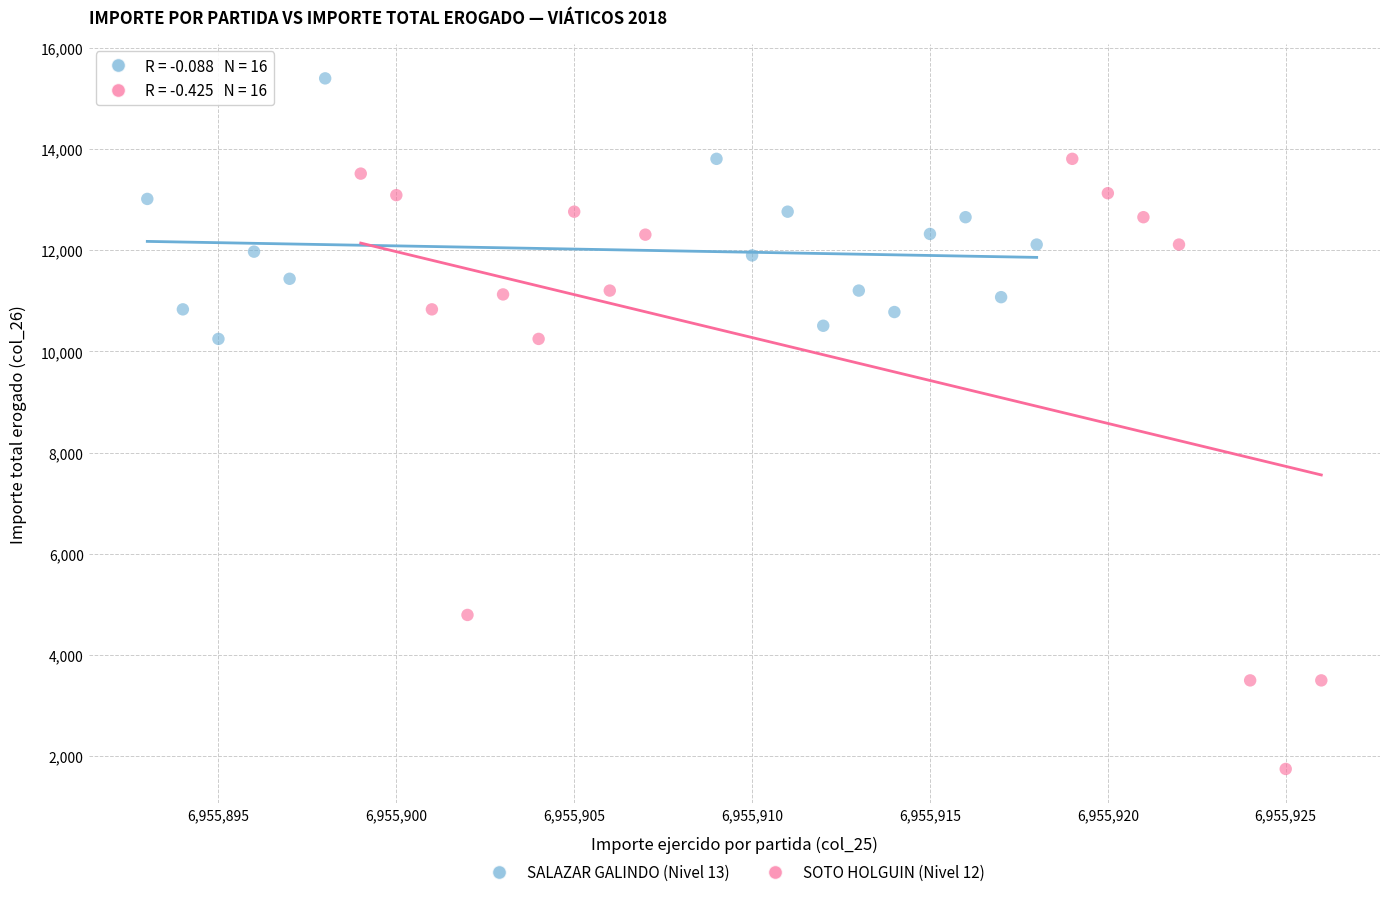

Which series reaches the minimum Y coordinate?

SOTO HOLGUIN (Nivel 12)